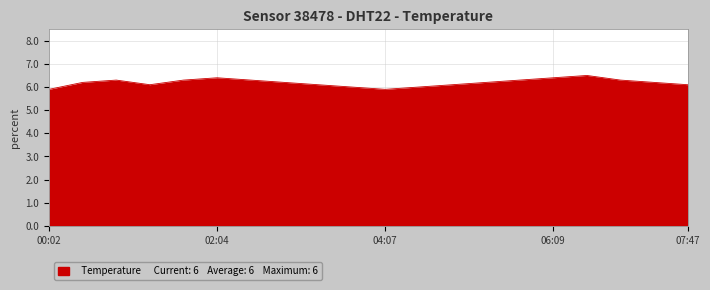

What is the difference between the maximum and minimum values?

0.6